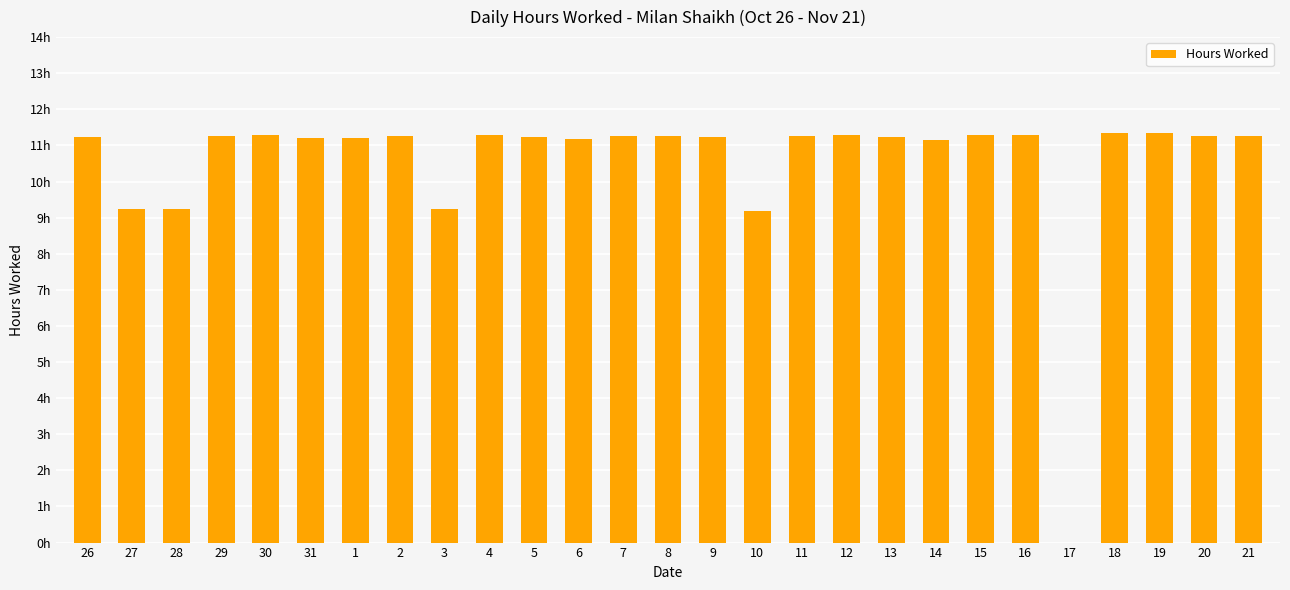

Reading left to right, transcribe all the data shown in this chart.

26=11.2	27=9.2	28=9.2	29=11.3	30=11.3	31=11.2	1=11.2	2=11.3	3=9.2	4=11.3	5=11.2	6=11.2	7=11.3	8=11.3	9=11.2	10=9.2	11=11.2	12=11.3	13=11.2	14=11.1	15=11.3	16=11.3	17=0.0	18=11.3	19=11.3	20=11.2	21=11.3